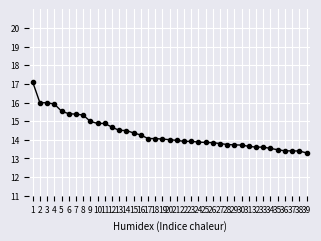

What is the ratio of the value at 29 to the value at 22?

1.0